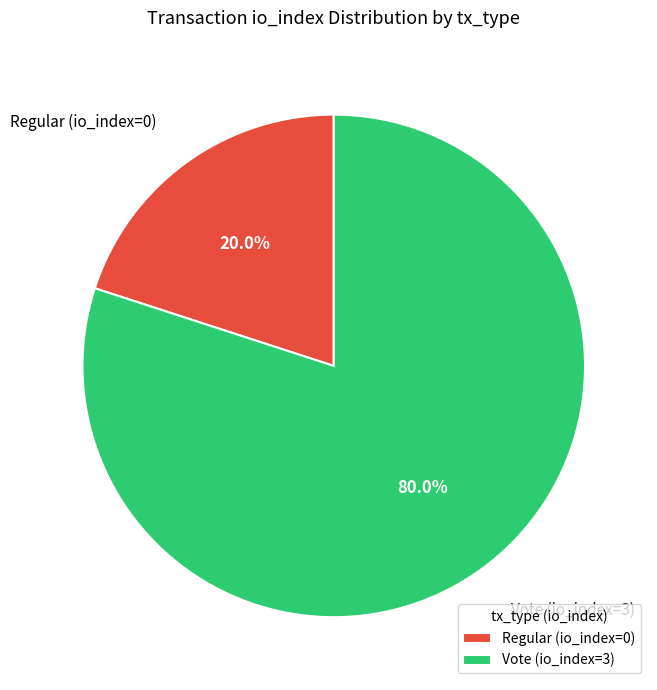

Which has a higher value, Regular (io_index=0) or Vote (io_index=3)?

Vote (io_index=3)